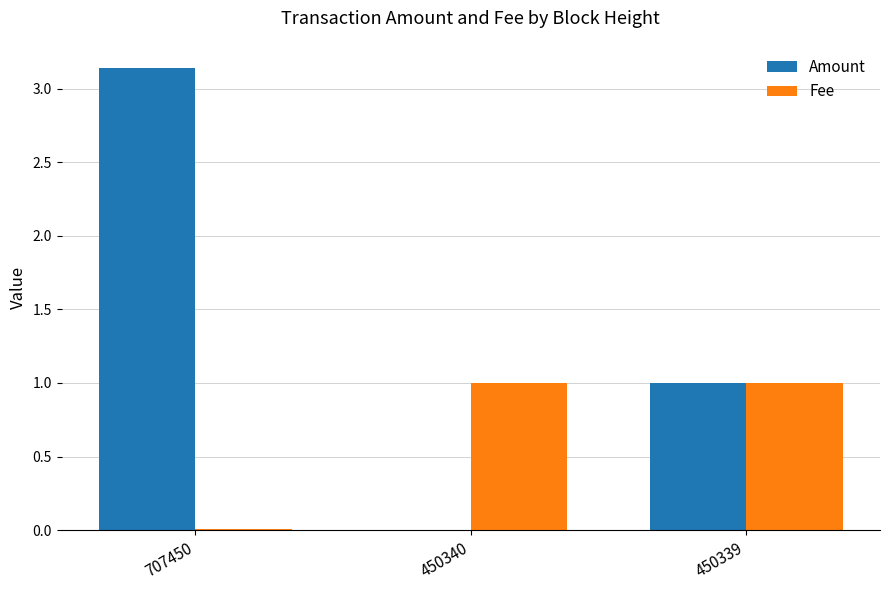

Which series changed the most between 707450 and 450340?

Amount